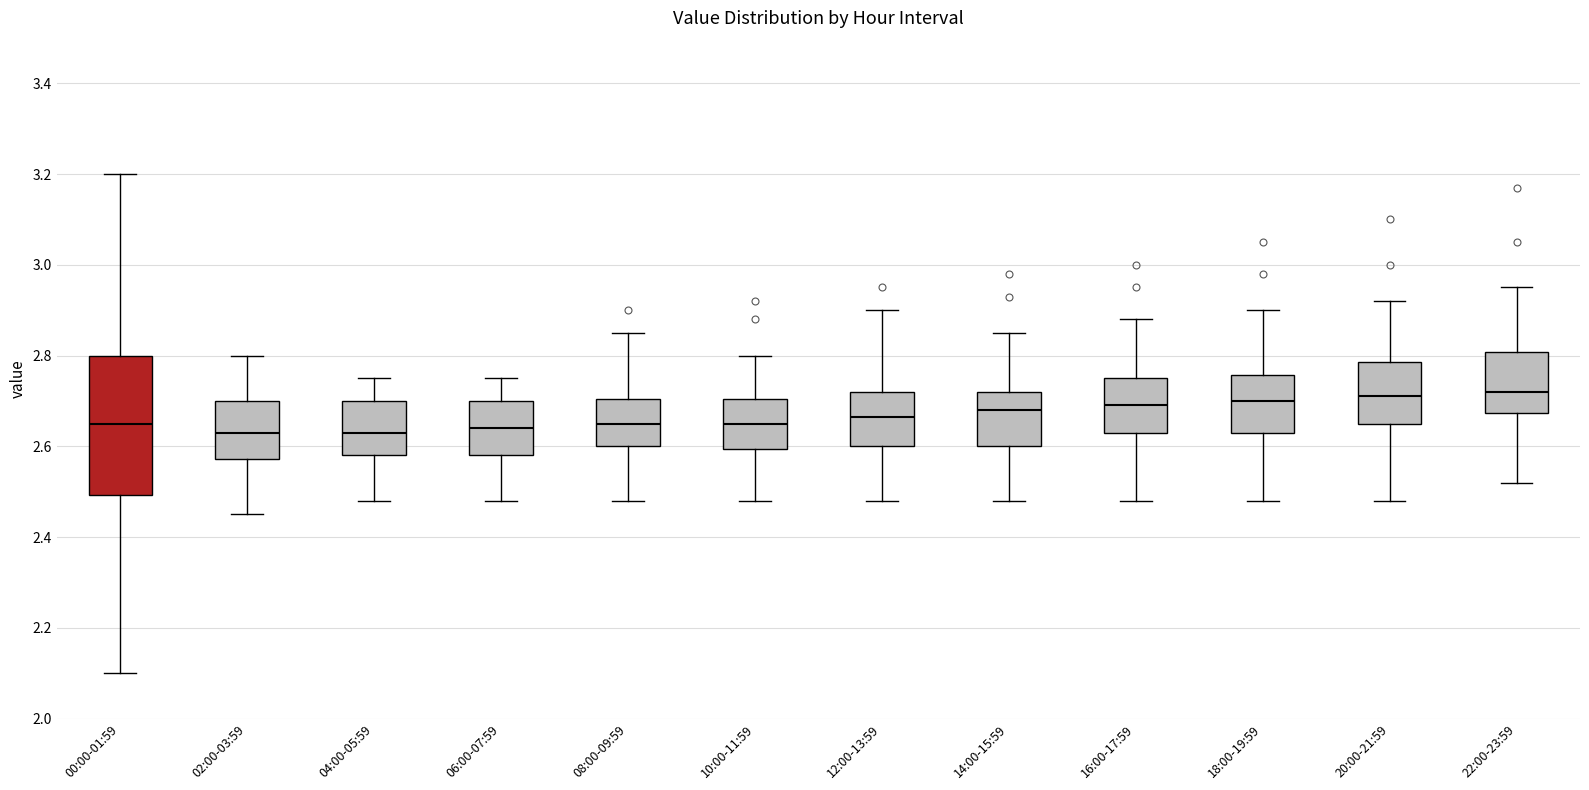

Where does the lower whisker of the box for 22:00-23:59 end on the y-axis? The values are not printed on the chart, so give them approximately, as read against the axis.

2.52